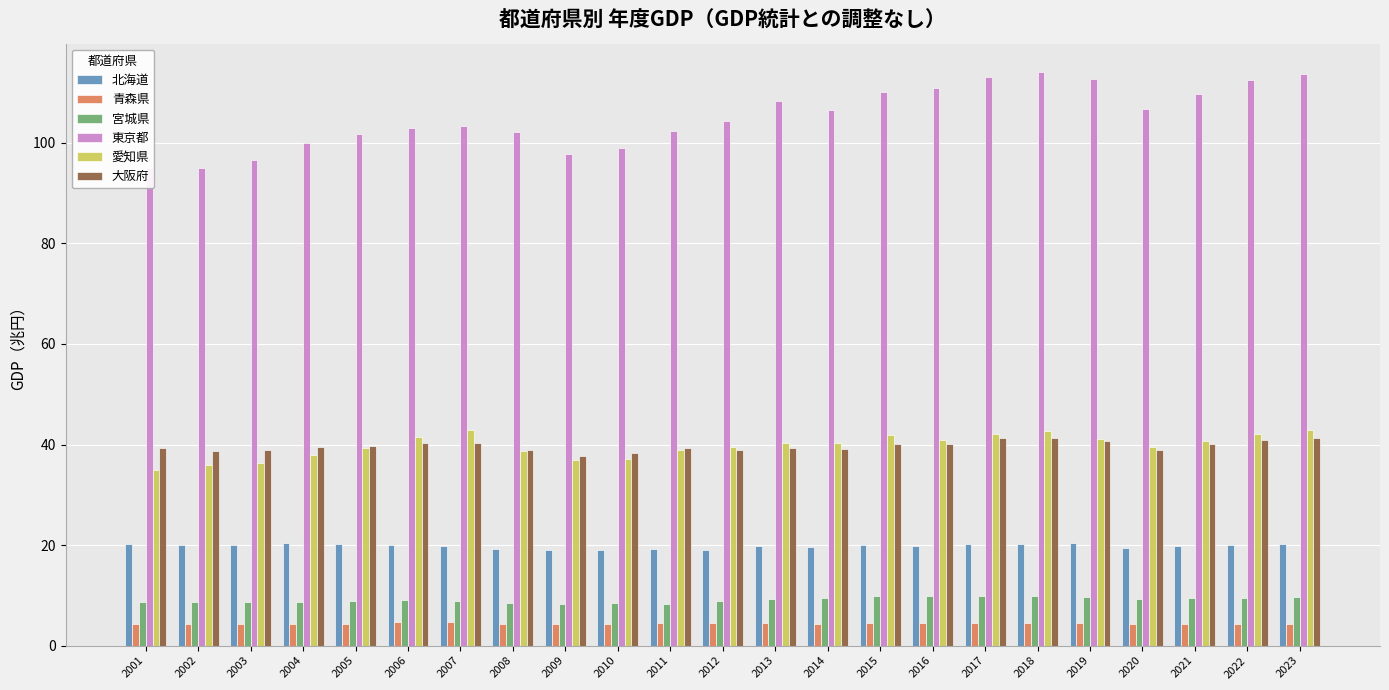

What are all the series names shown in the legend?

北海道, 青森県, 宮城県, 東京都, 愛知県, 大阪府